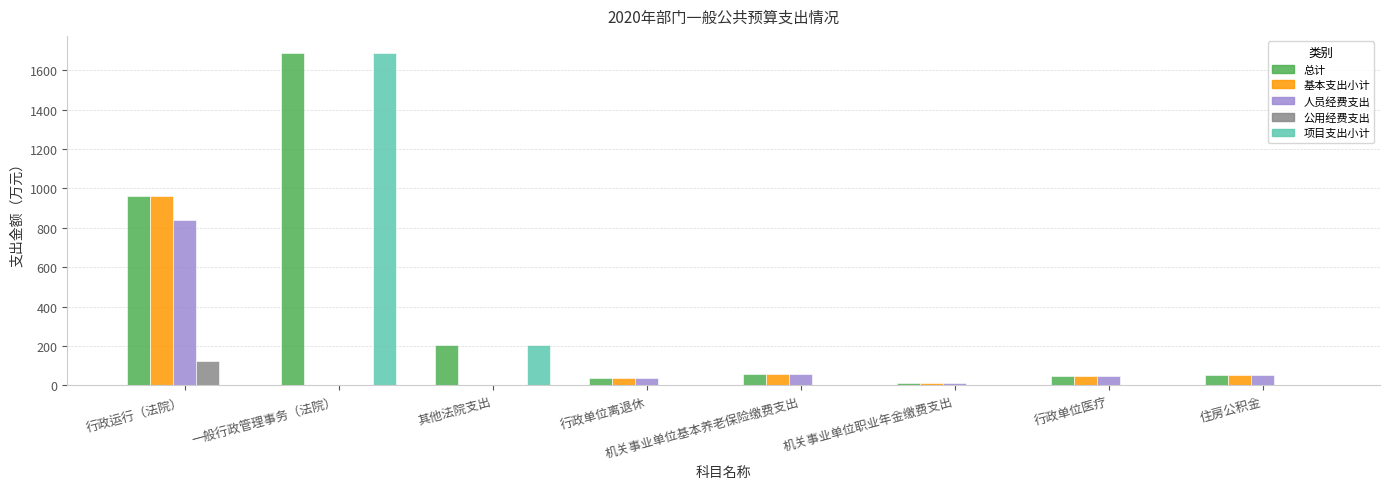

Which series has the widest spread of values?

项目支出小计